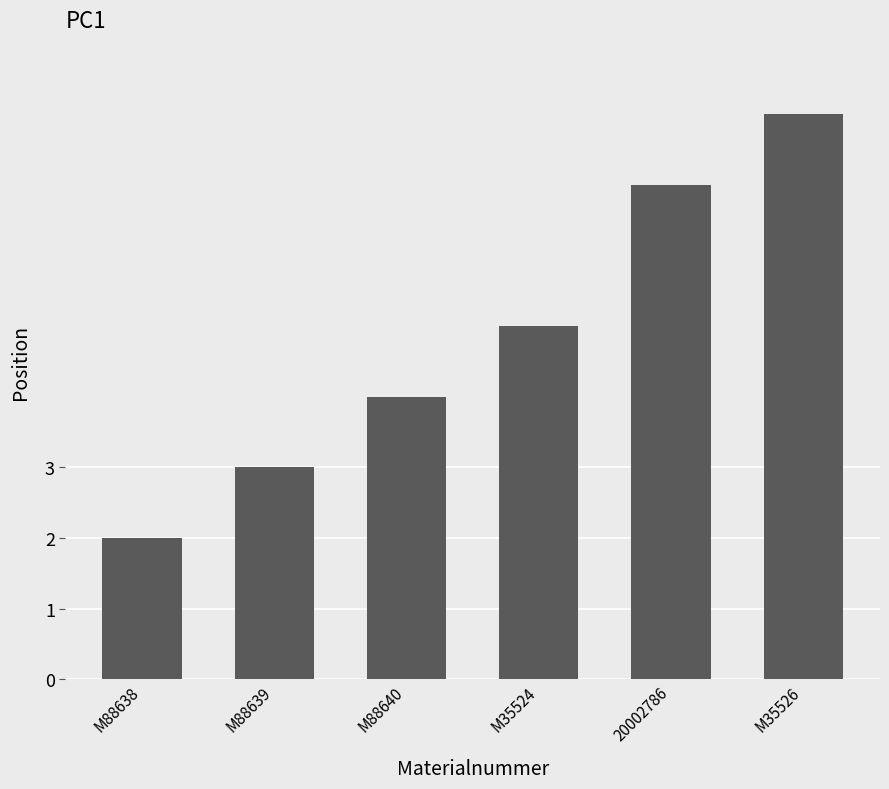

What is the label of the 3rd bar from the left?

M88640